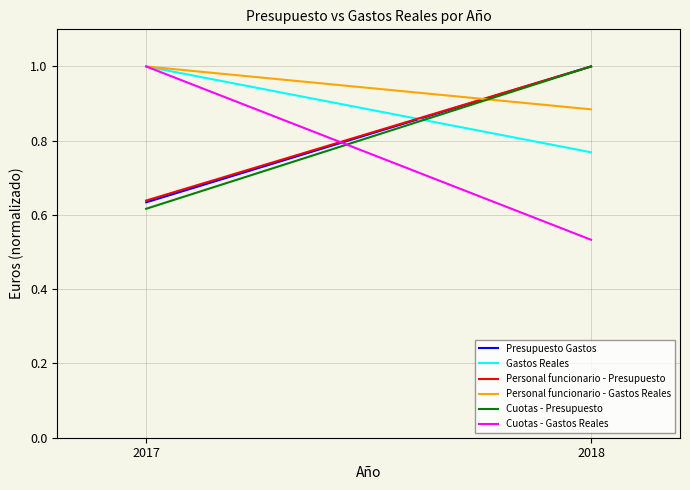

At which label does Cuotas - Gastos Reales reach its peak?

2017